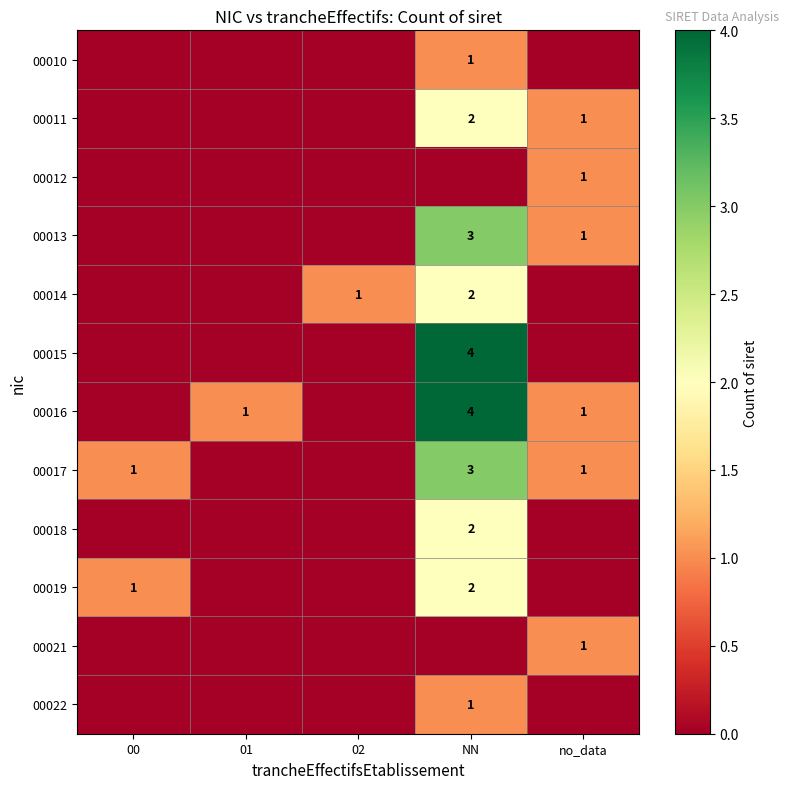

The 00016 series shows 1 at no_data. True or false?

True